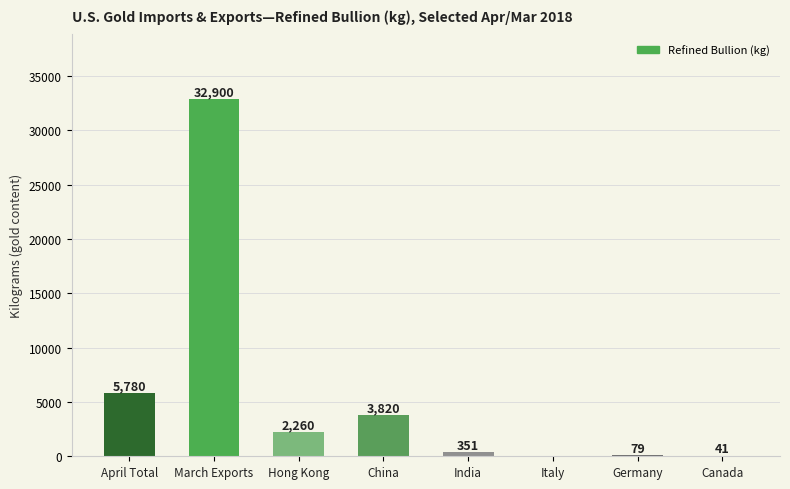

True or false: the data shows 351.2 at India.

True